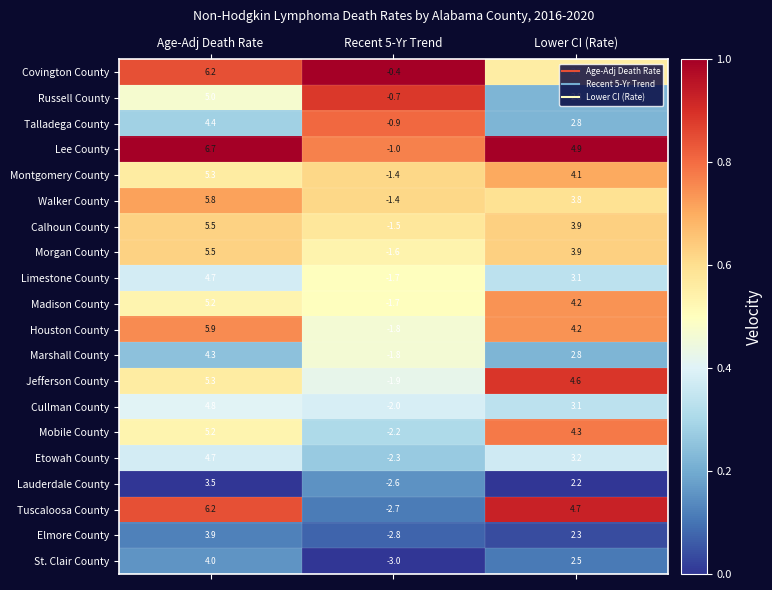

Where is Houston County nearest to the value 2?

Lower CI (Rate)